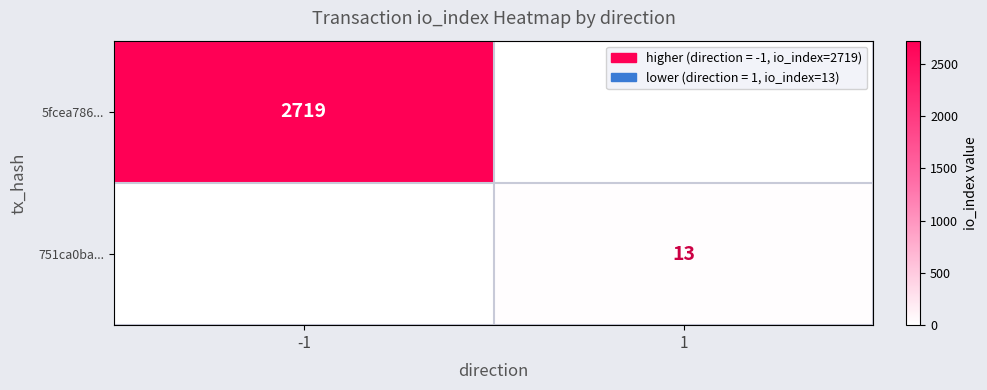

True or false: 5fcea786... has a value of 719 at -1.

False